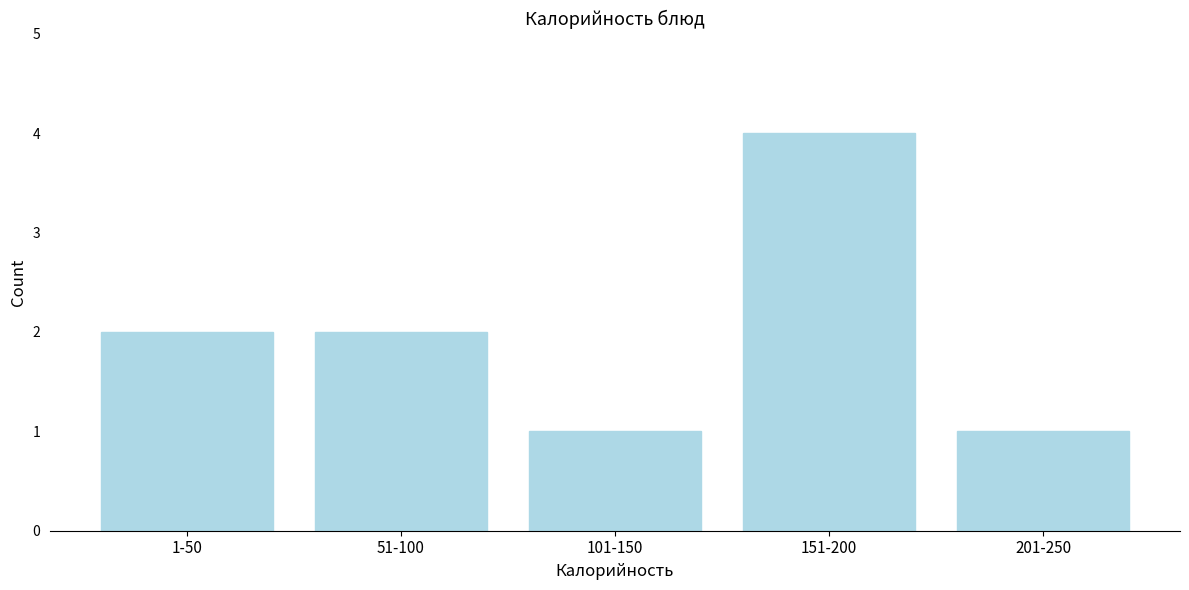

Reading left to right, extract all data points from this chart.

1-50=2	51-100=2	101-150=1	151-200=4	201-250=1